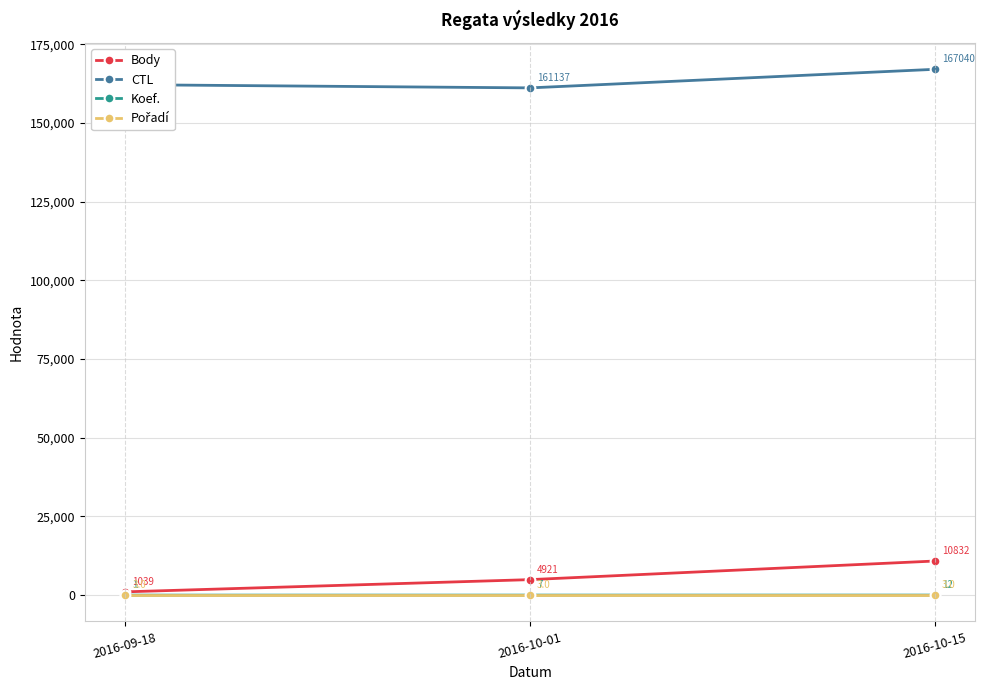

At which label is CTL closest to 164088?

2016-09-18